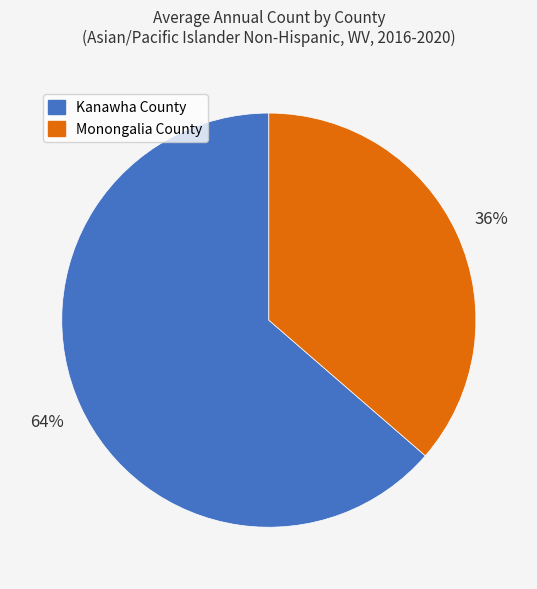

To the nearest percent, what portion does Monongalia County represent?

36%